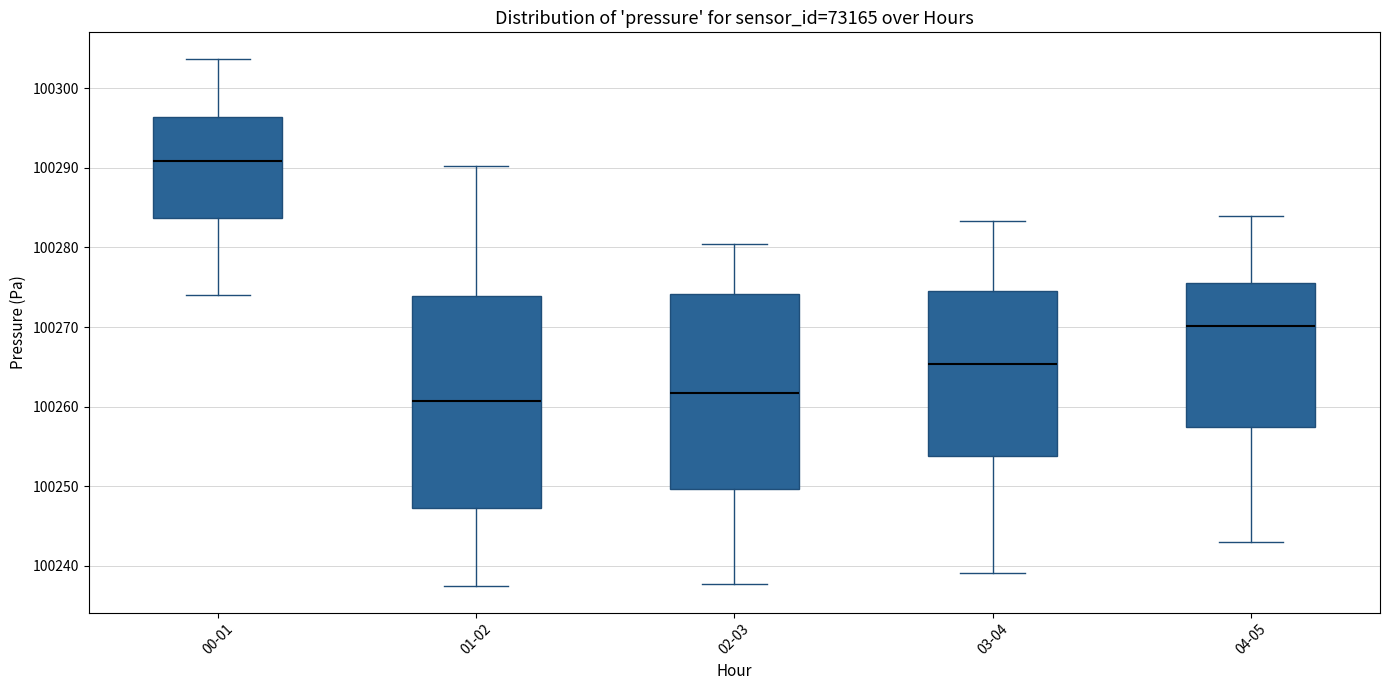

Where is the upper edge of the box for 02-03 on the y-axis? The values are not printed on the chart, so give them approximately, as read against the axis.

100274